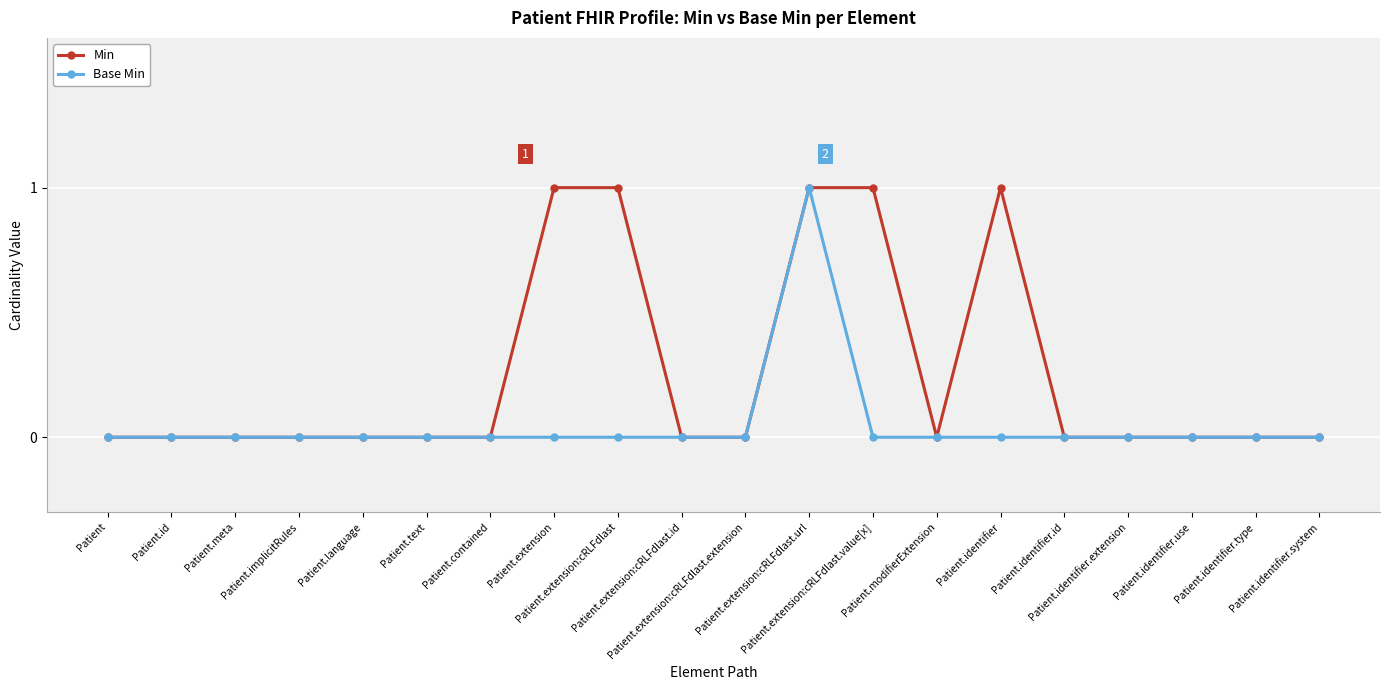

Reading right to left, transcribe all the data shown in this chart.

Min: 0	0	0	0	0	1	0	1	1	0	0	1	1	0	0	0	0	0	0	0
Base Min: 0	0	0	0	0	0	0	0	1	0	0	0	0	0	0	0	0	0	0	0